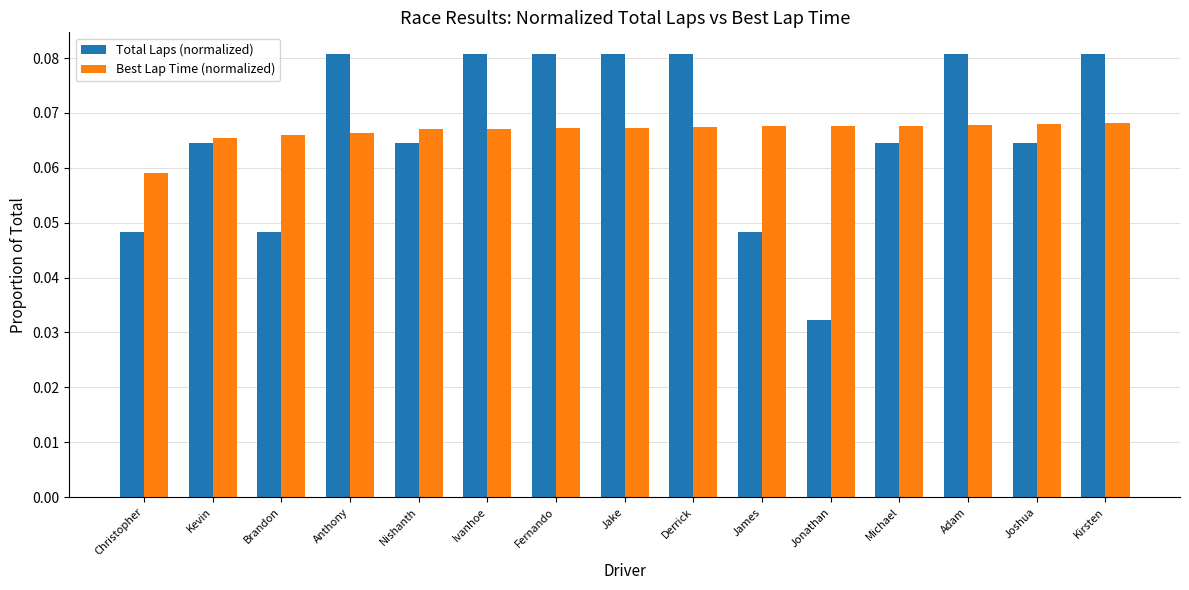

At which label is Total Laps (normalized) closest to 0?

Jonathan